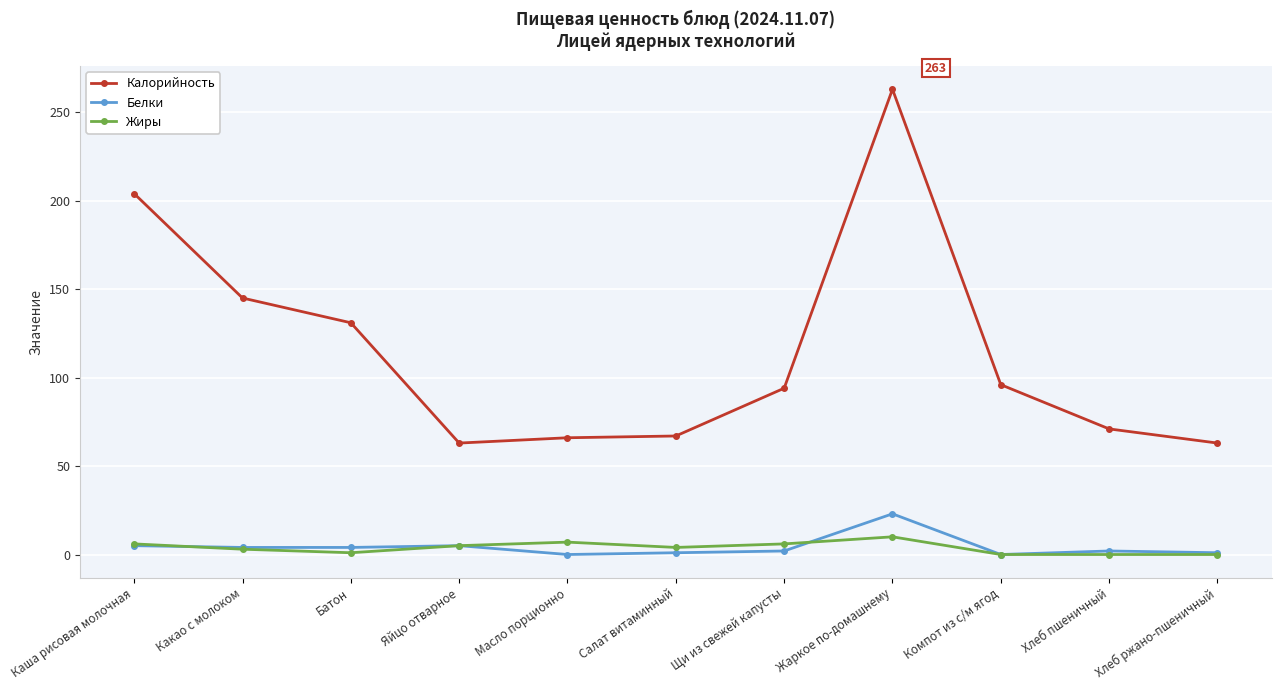

What is the label of the 2nd point from the right?

Хлеб пшеничный